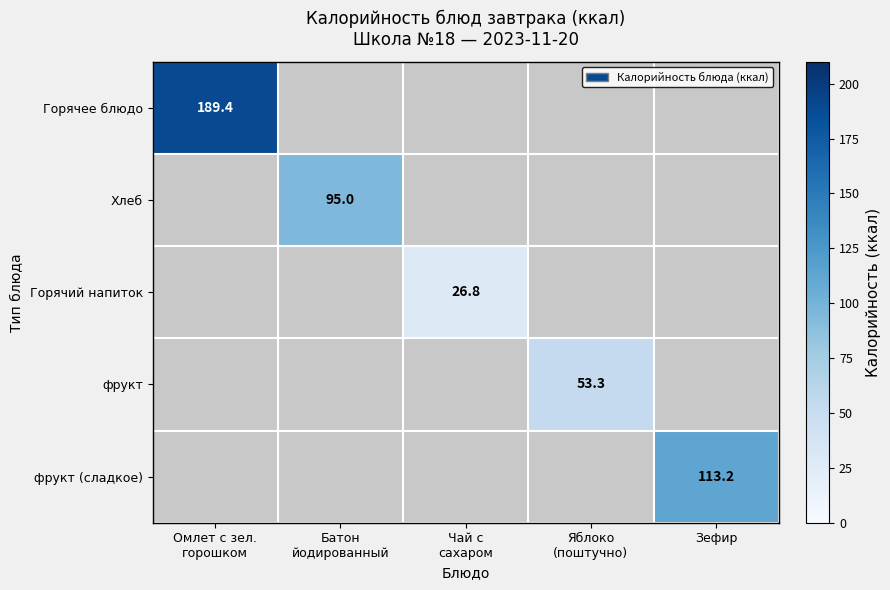

What is the highest value of the Горячее блюдо series?

189.4